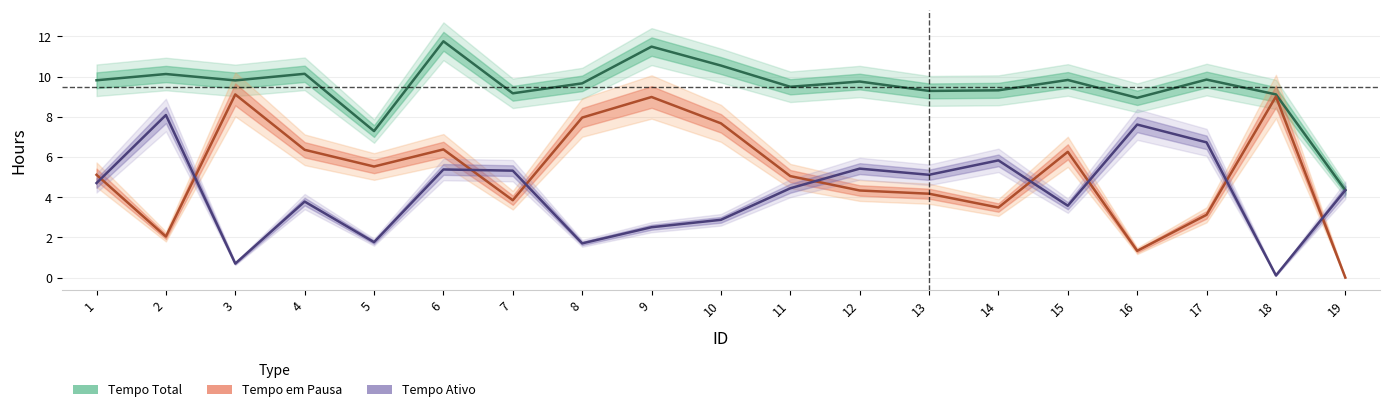

Which series has the largest total across all categories?

Tempo Total